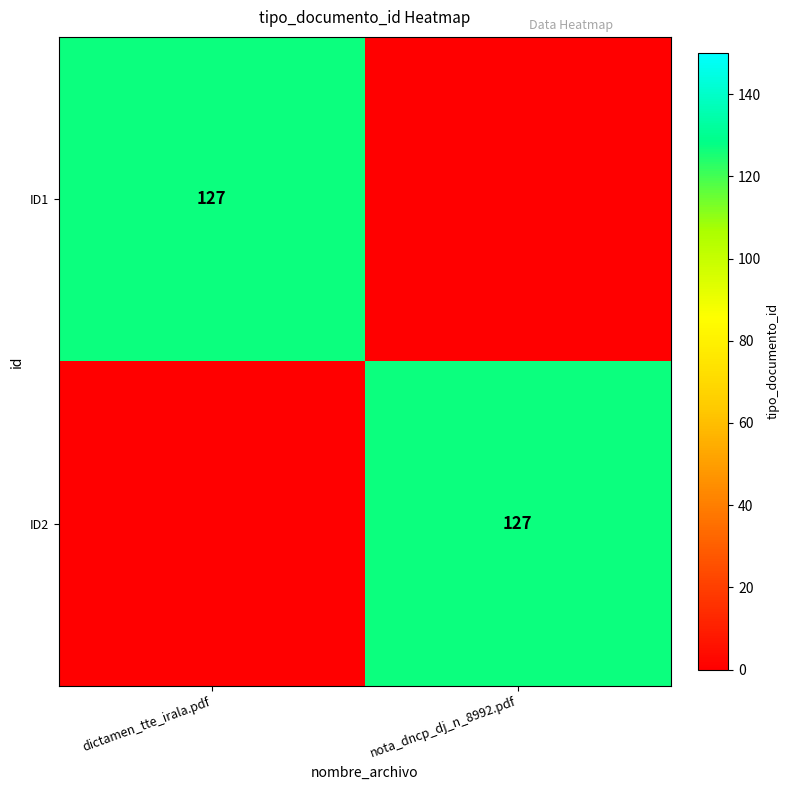

Is it true that ID2 equals 127 at nota_dncp_dj_n_8992.pdf?

True